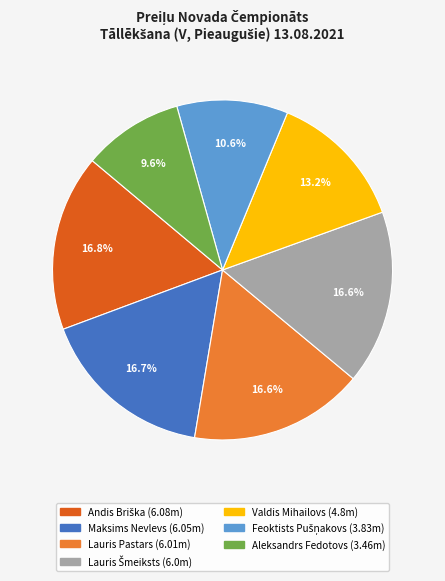

To the nearest percent, what portion does Aleksandrs Fedotovs represent?

10%